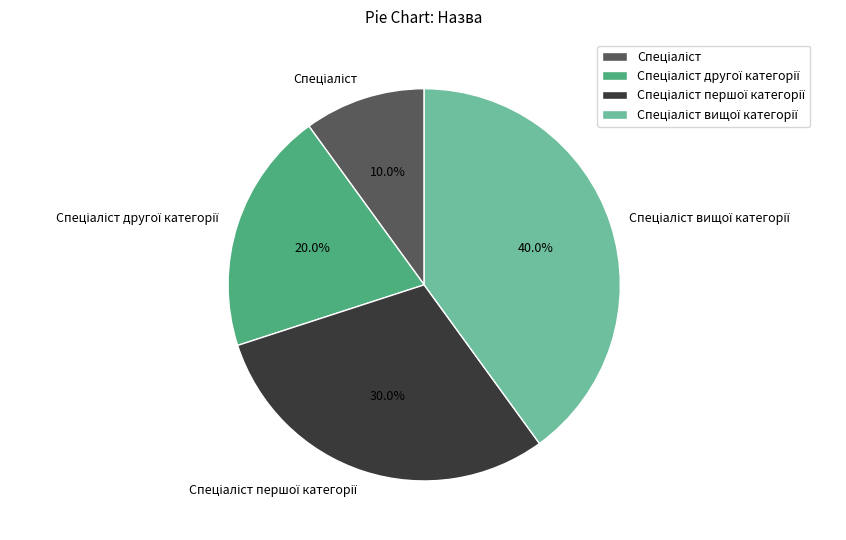

Is there any slice that represents more than half of the pie?

No